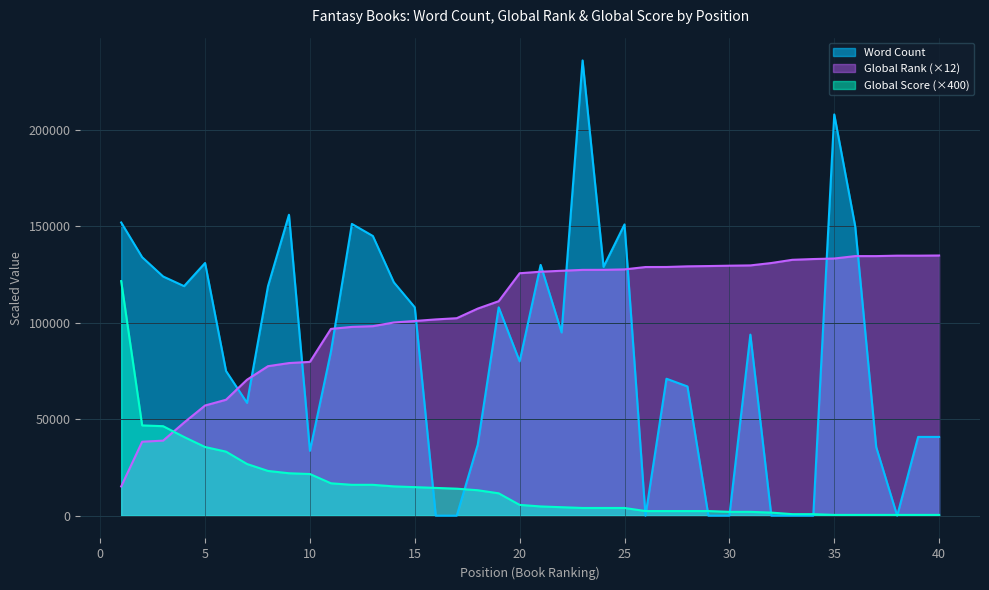

Where is Word Count nearest to the value 118000?

4